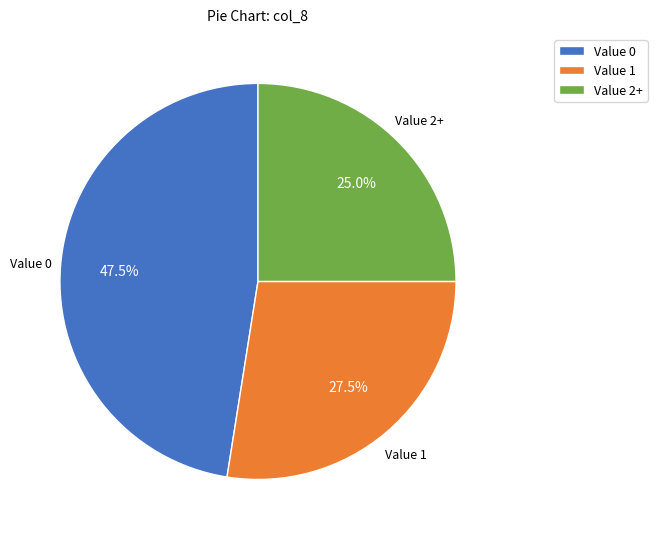

Rank the categories by value from lowest to highest.

Value 2+, Value 1, Value 0